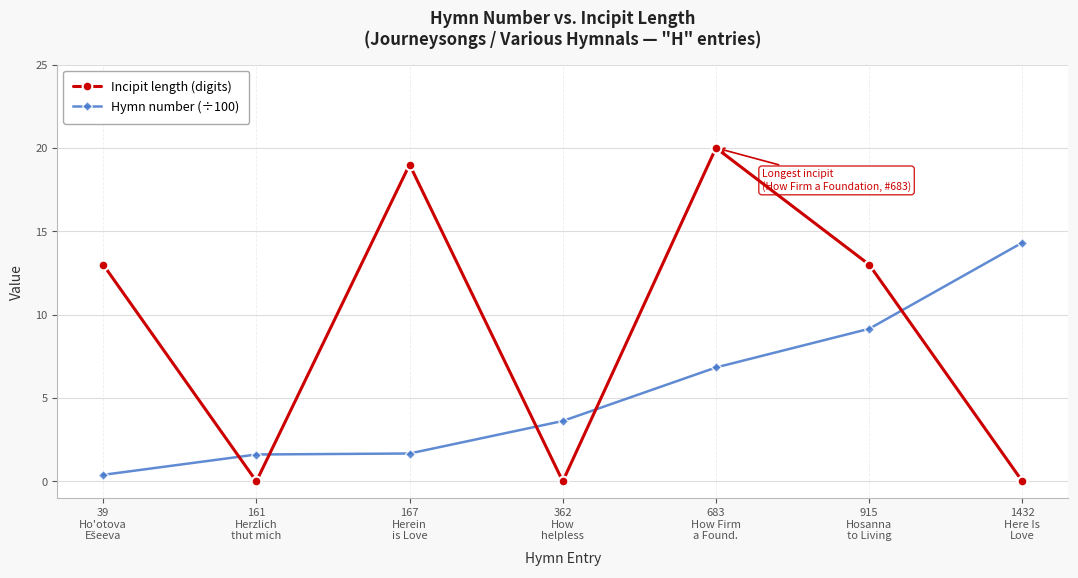

What is the greatest value displayed?

20.0